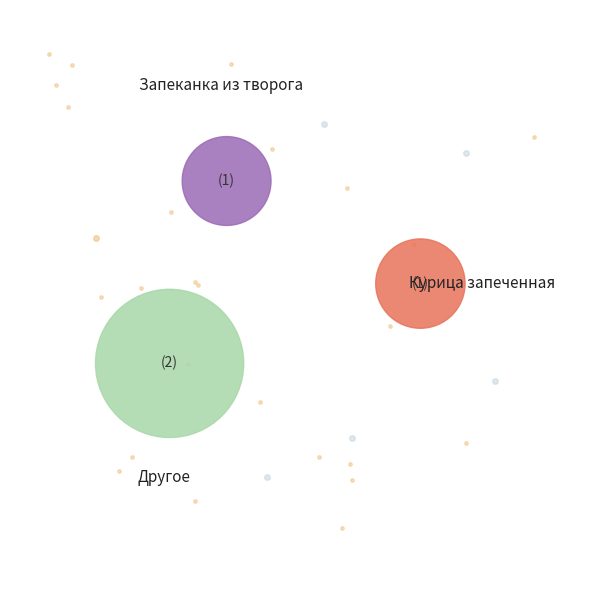

Is there a majority slice in this chart?

No